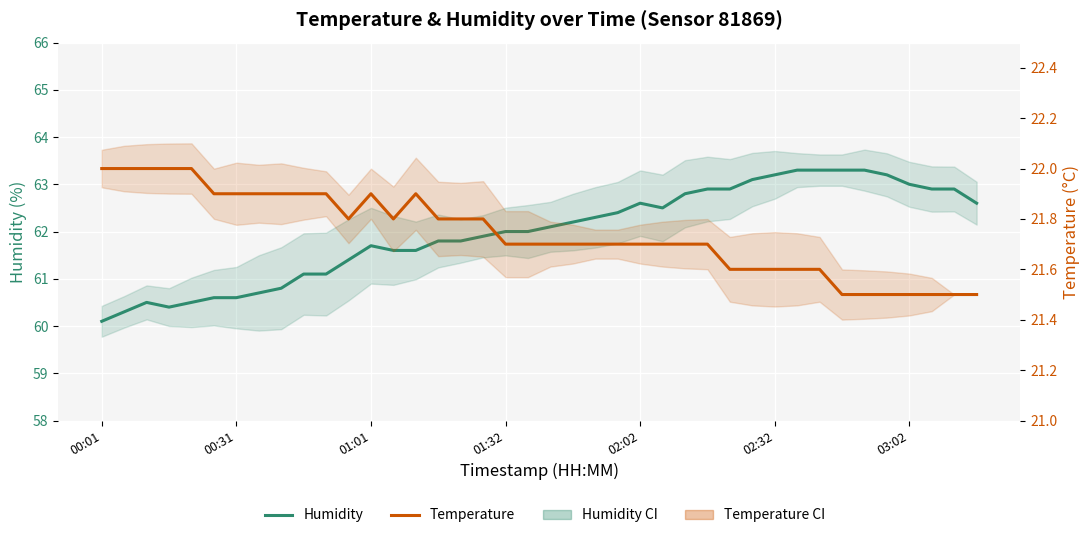

What is the minimum value for temperature?

21.5